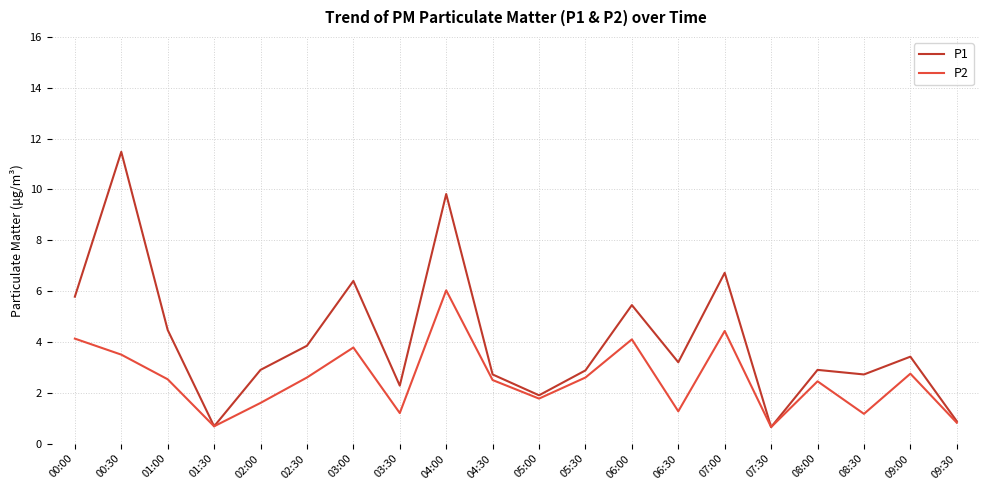

How many lines are shown in the chart?

2